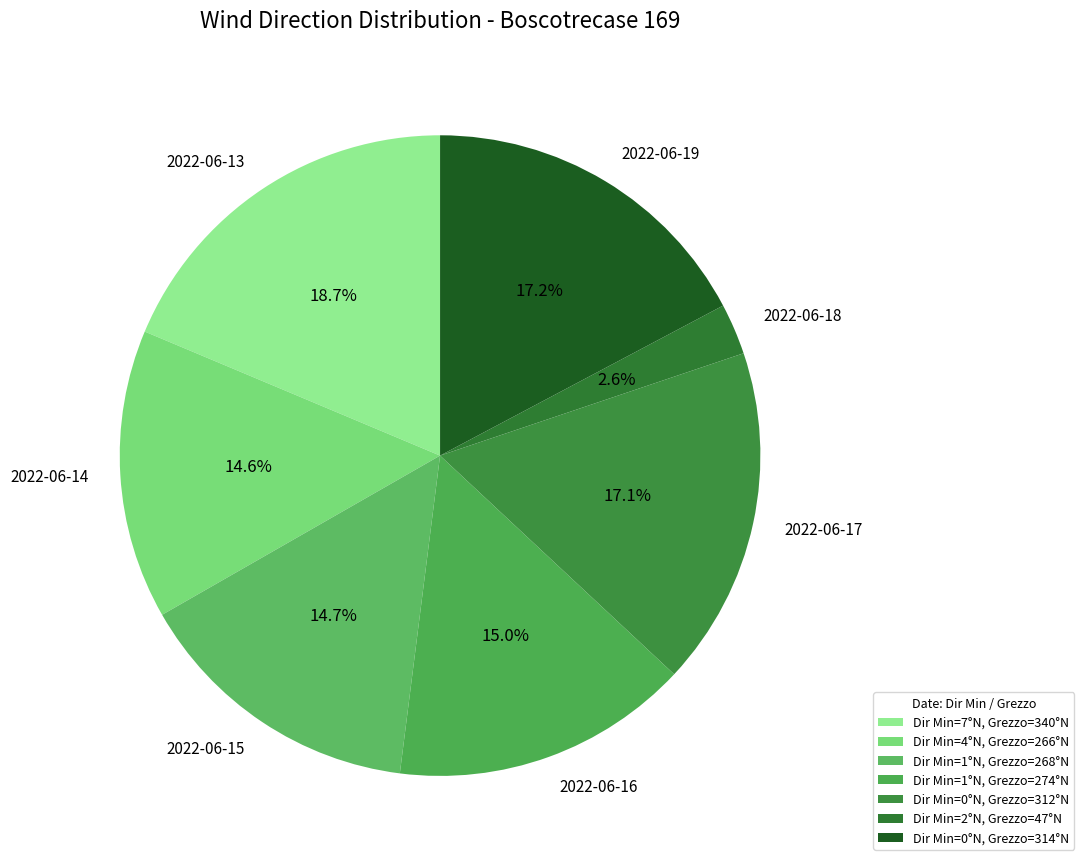

How much of the chart is everything except 2022-06-17?

82.9%